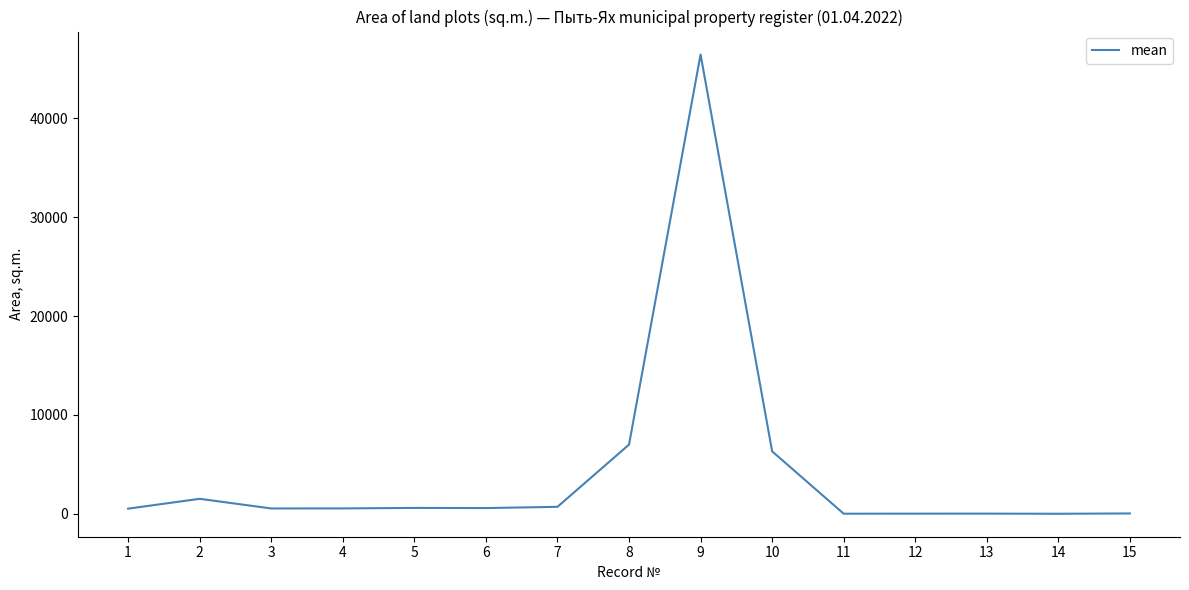

What is the greatest value displayed?

46457